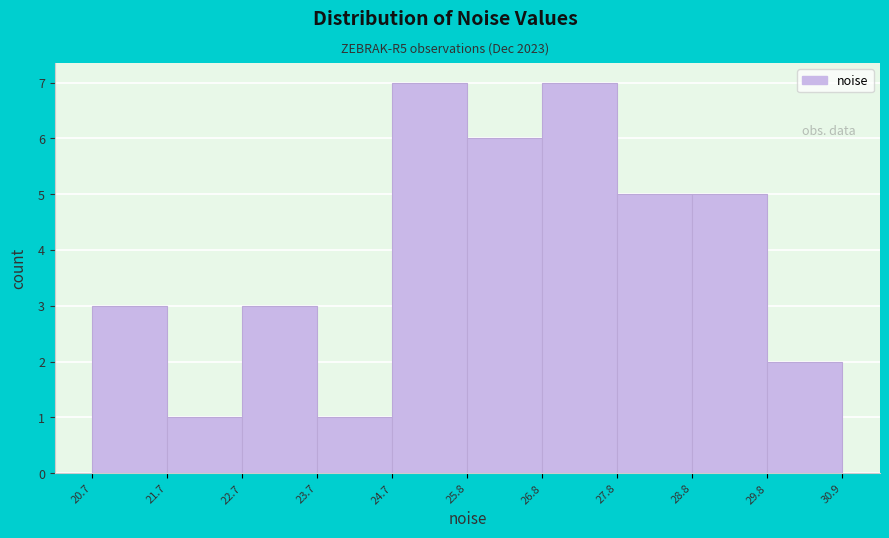

Reading left to right, transcribe this chart: for each bar, give the range it covers on the x-axis and its height. The values are not printed on the chart, so give them approximately, as read against the axis.

20.7 to 21.7: 3
21.7 to 22.7: 1
22.7 to 23.7: 3
23.7 to 24.7: 1
24.7 to 25.8: 7
25.8 to 26.8: 6
26.8 to 27.8: 7
27.8 to 28.8: 5
28.8 to 29.8: 5
29.8 to 30.9: 2